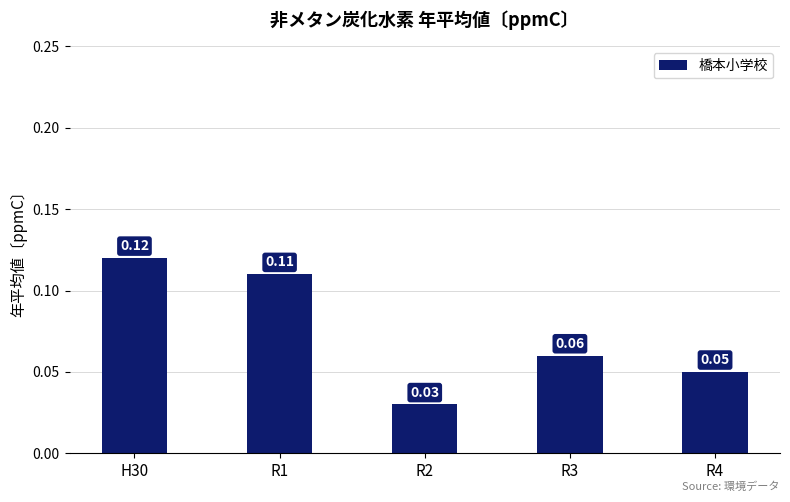

Rank the categories by value from highest to lowest.

H30, R1, R3, R4, R2